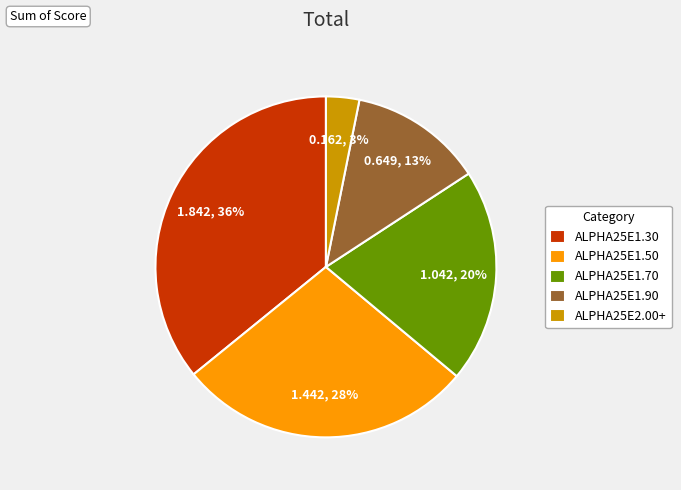

Is there any slice that represents more than half of the pie?

No